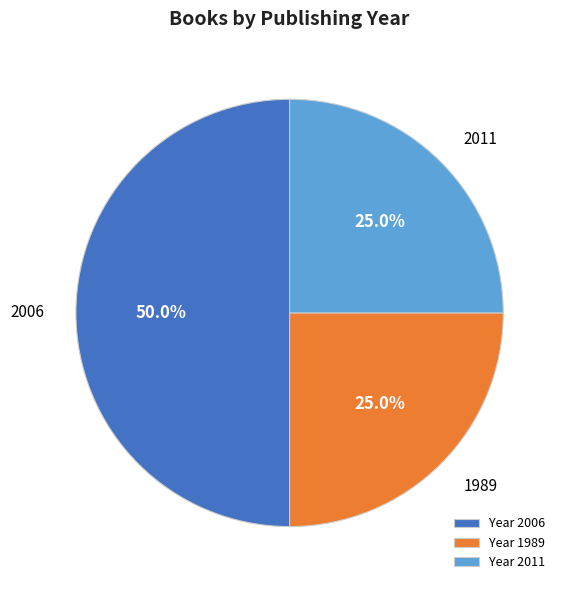

What percentage is NOT represented by Year 2011?

75.0%